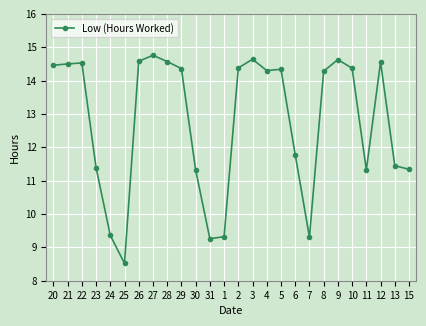

What value does the data have at 29?

14.4